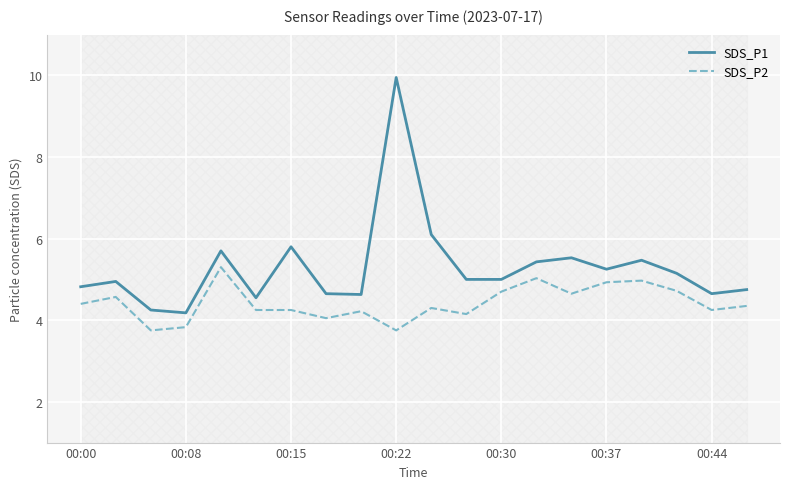

Does the chart display data point markers on the line(s)?

No